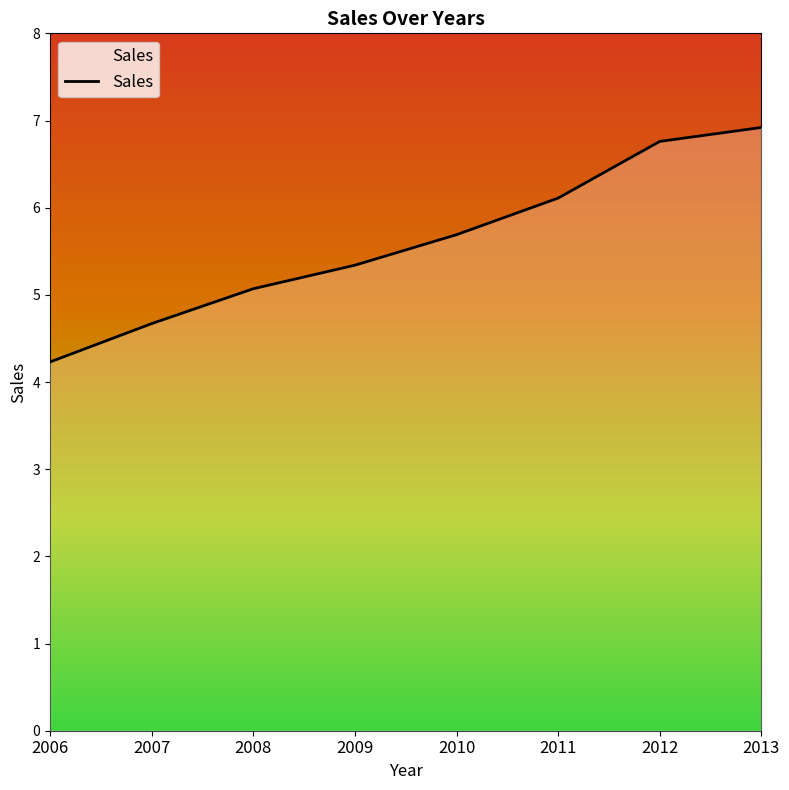

True or false: the data has more than 0 interior local peaks.

False